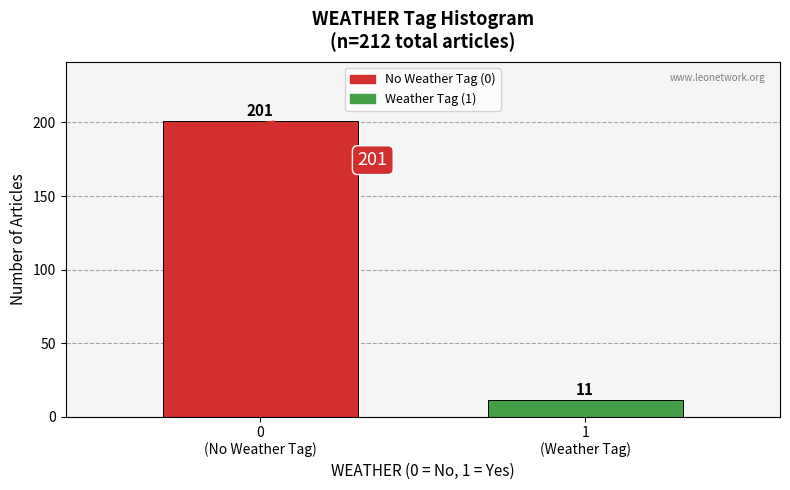

Reading right to left, extract all data points from this chart.

11	201